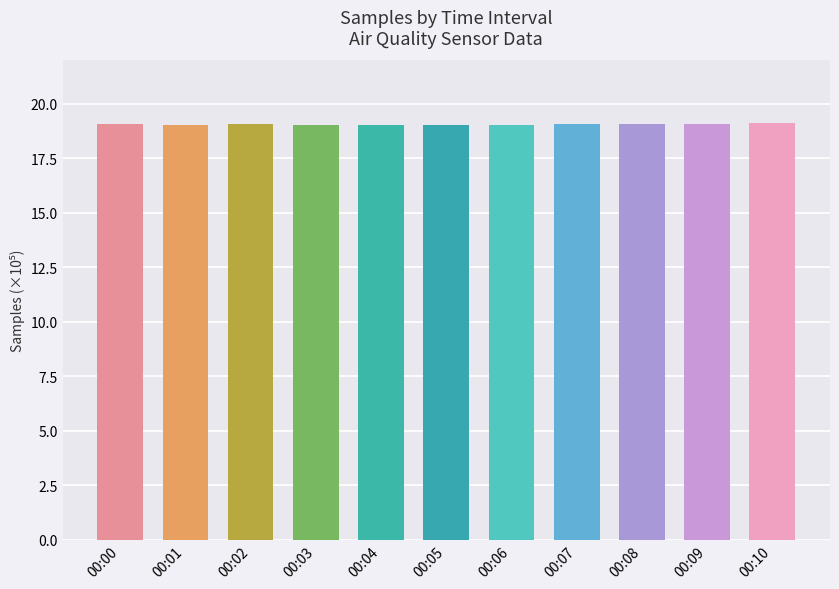

The chart shows a value of 29.0 at 00:01. True or false?

False